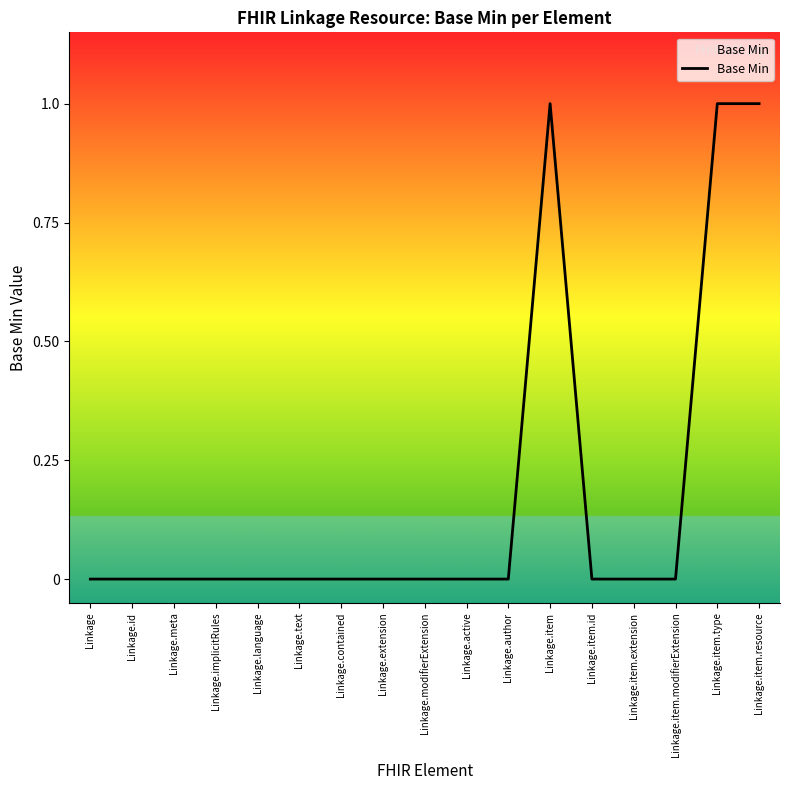

What is the difference between the maximum and second lowest values?

1